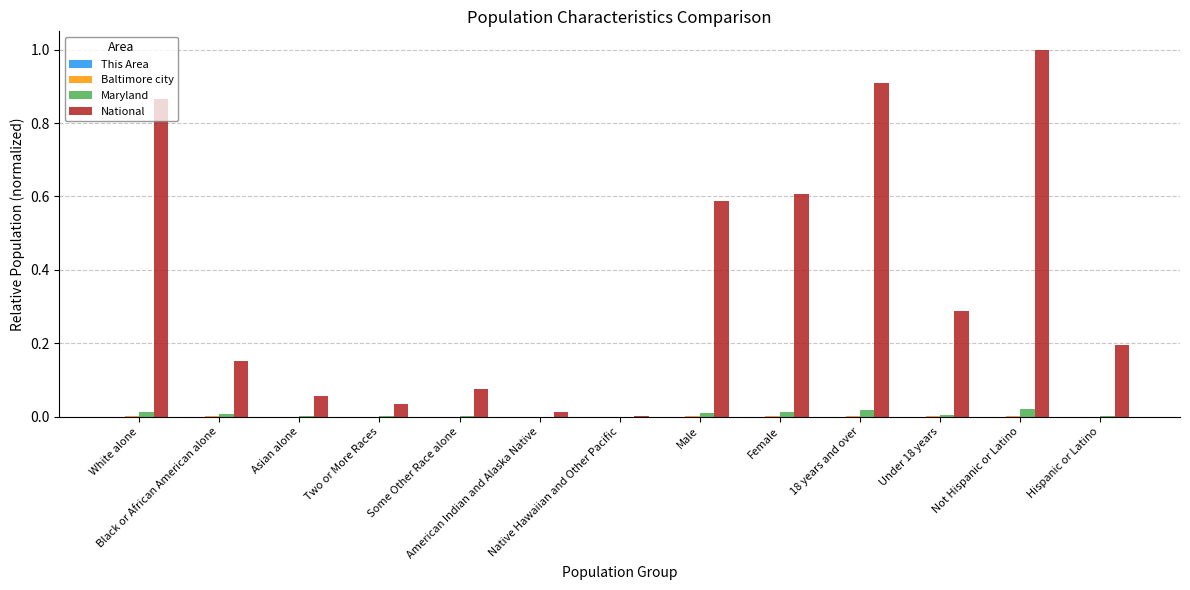

What is the maximum value shown in the chart?

1.0